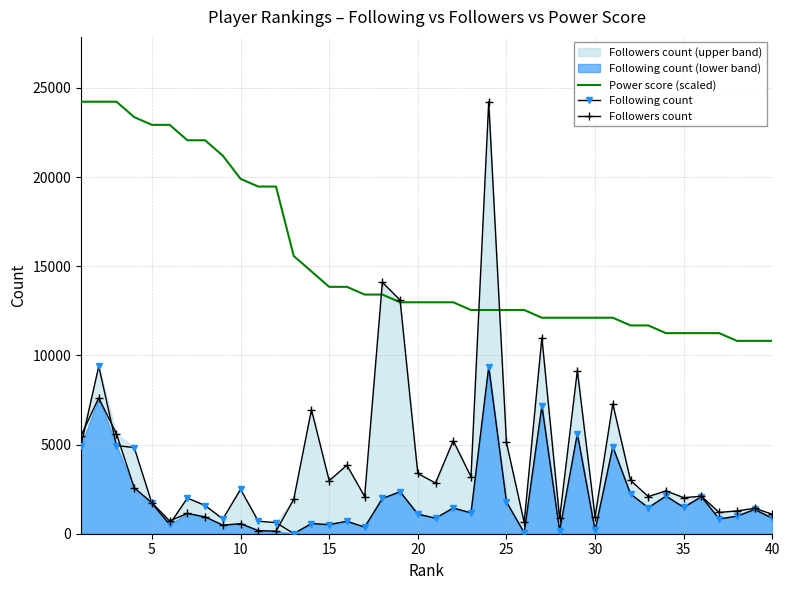

After their last crossing, which series has the higher values: Followers count or Power score (scaled)?

Power score (scaled)